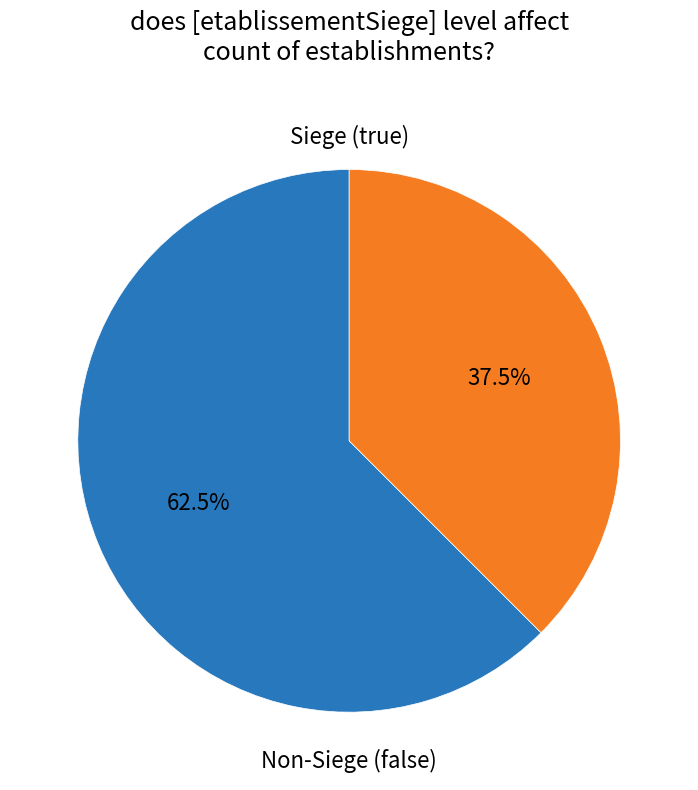

Is there a majority slice in this chart?

Yes